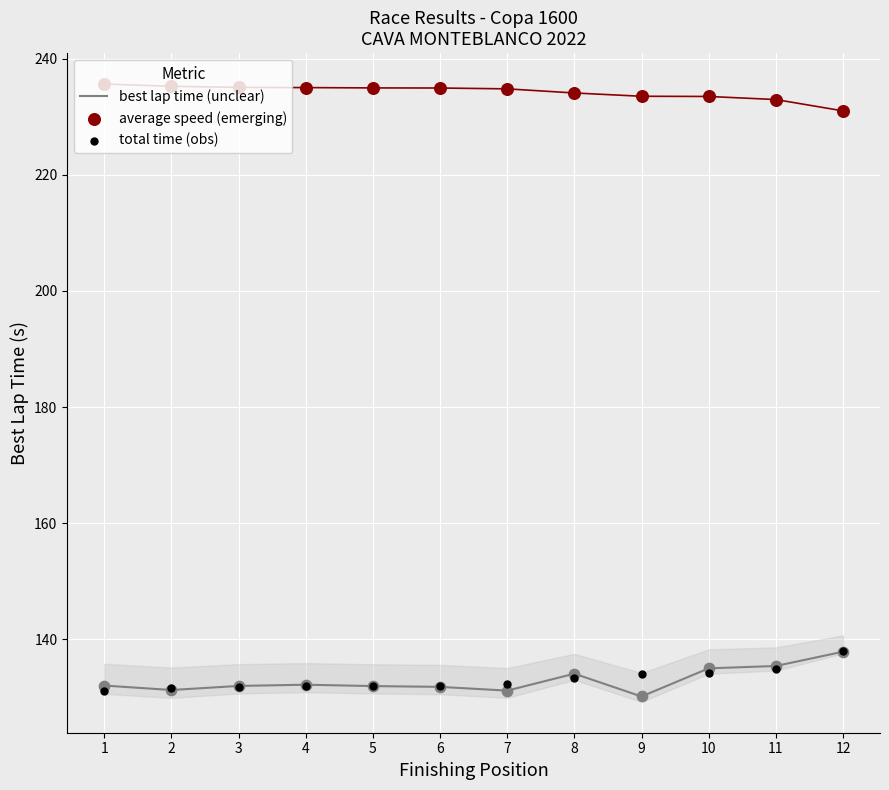

What is the total value across all series at 8?

501.4